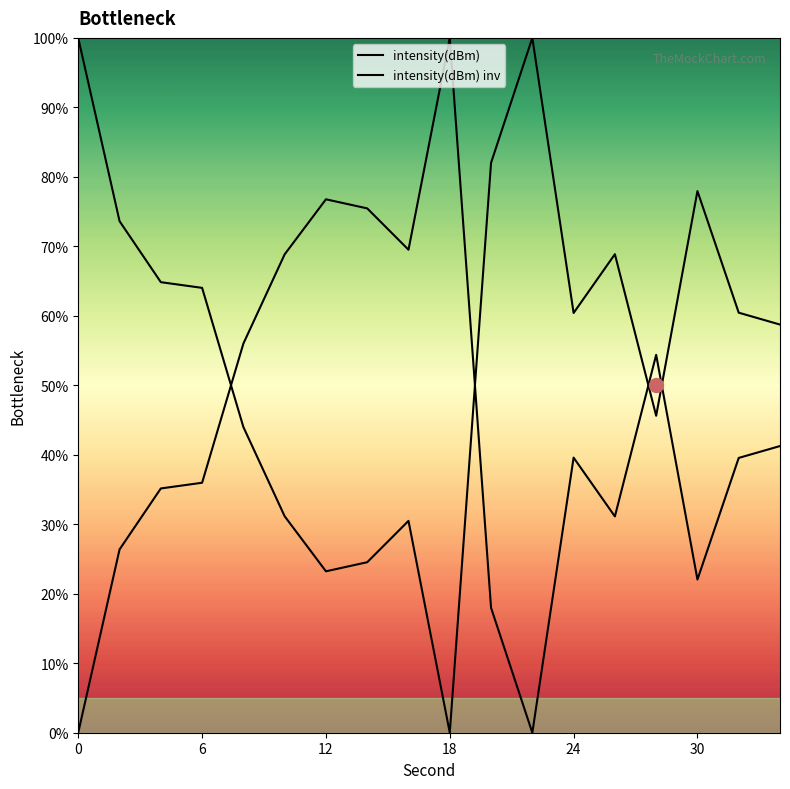

At which label does intensity(dBm) reach its peak?

18